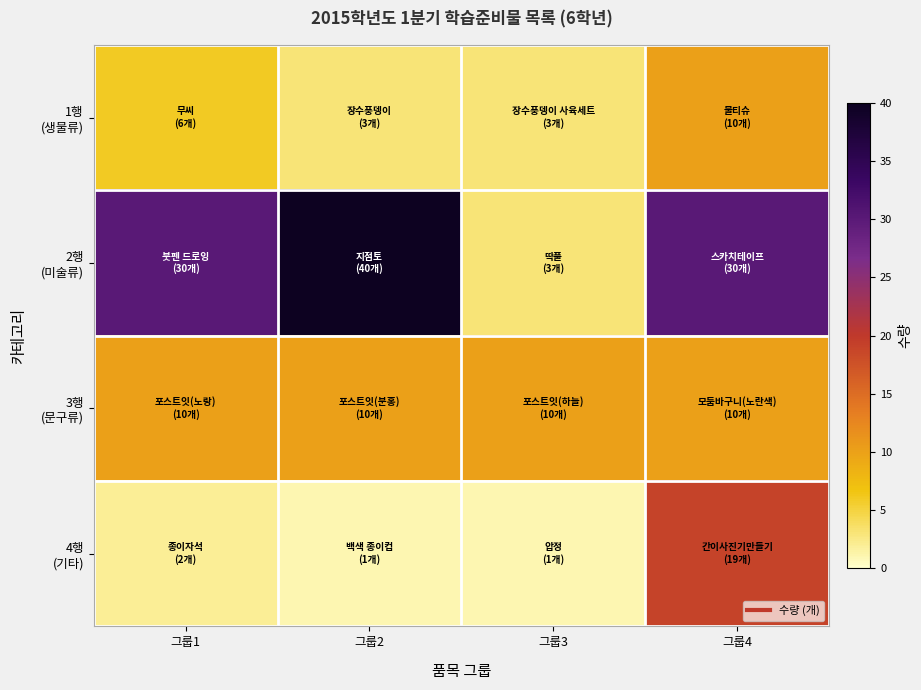

What is the total value across all series at 그룹3?

17